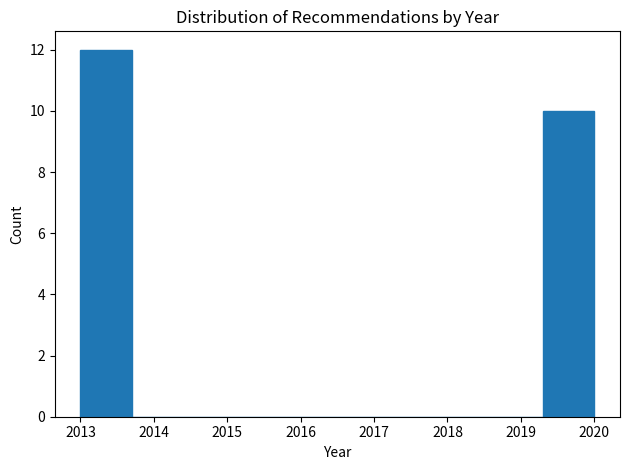

Over which range of the x-axis is the bar tallest?

2013.0 to 2013.7